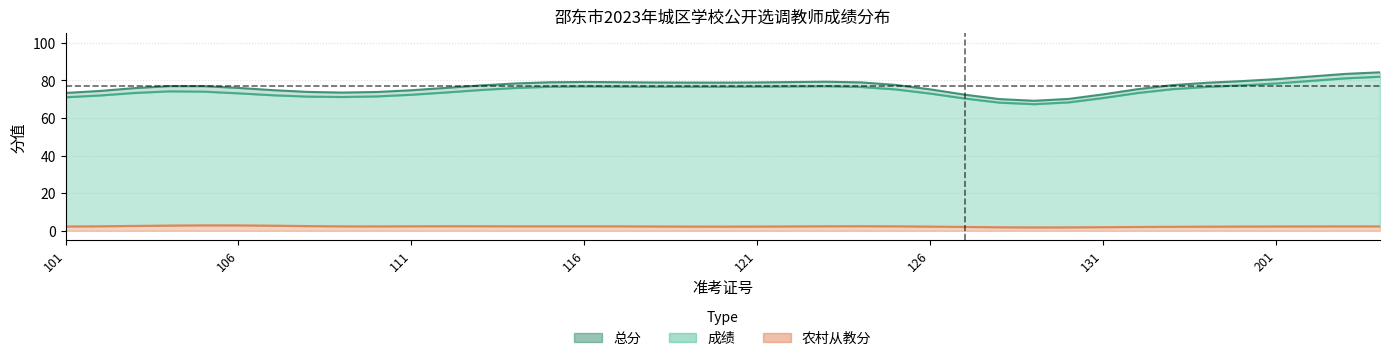

What is the difference between the maximum and minimum values in the 农村从教分 series?

4.5